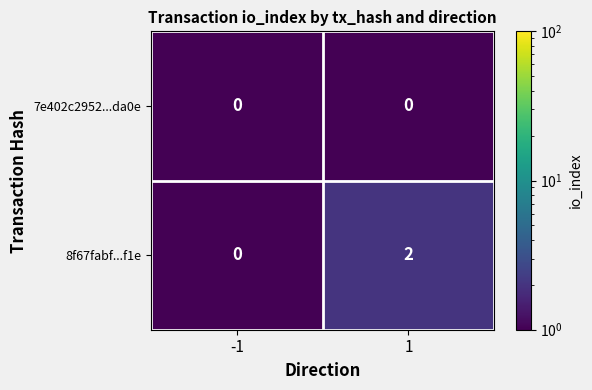

Which series has the widest spread of values?

8f67fabf...f1e